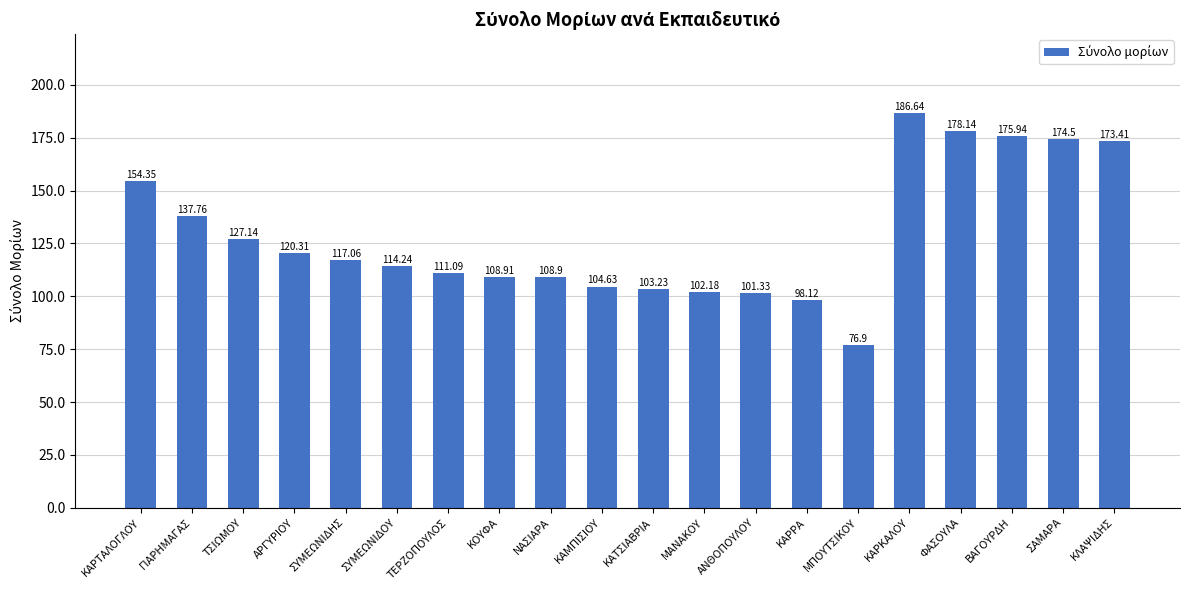

At which category does the chart reach its minimum across all series?

ΜΠΟΥΤΣΙΚΟΥ